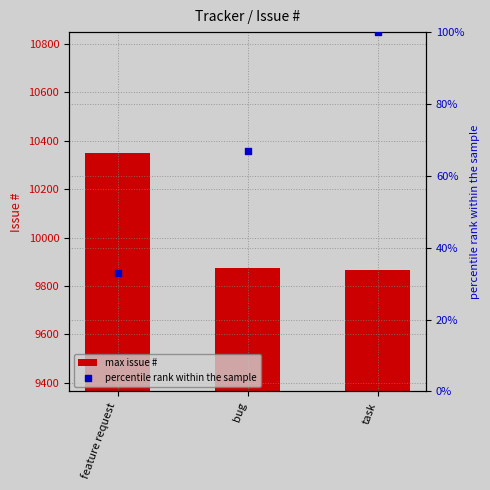

At which category is the sum across all series the highest?

feature request